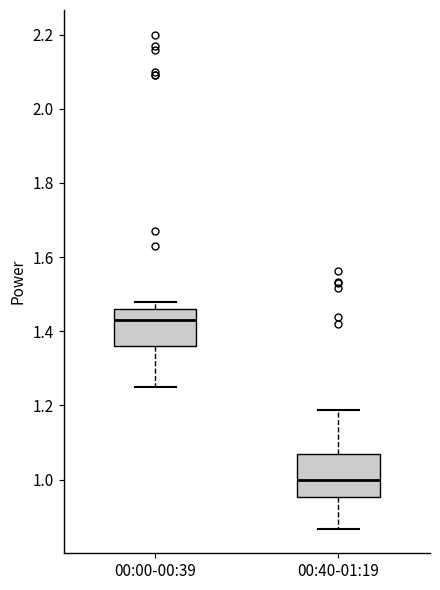

Reading left to right, read every box against the y-axis: the position of its median line, the range the box covers, and the ends of its whiskers. The values are not printed on the chart, so give them approximately, as read against the axis.

00:00-00:39: median 1.44, box 1.36 to 1.46, whiskers 1.26 to 1.48
00:40-01:19: median 1.00, box 0.96 to 1.06, whiskers 0.86 to 1.18